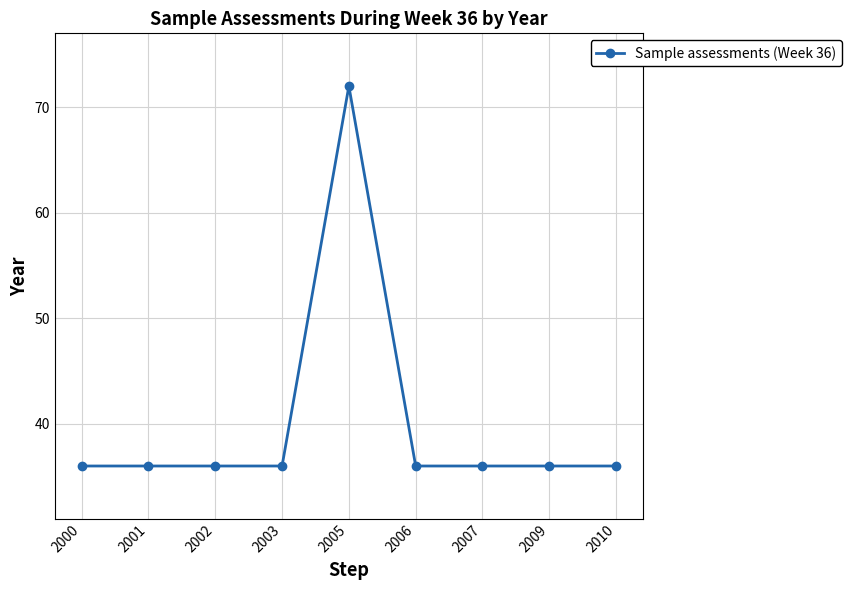

What is the ratio of the value at 2001 to the value at 2000?

1.0